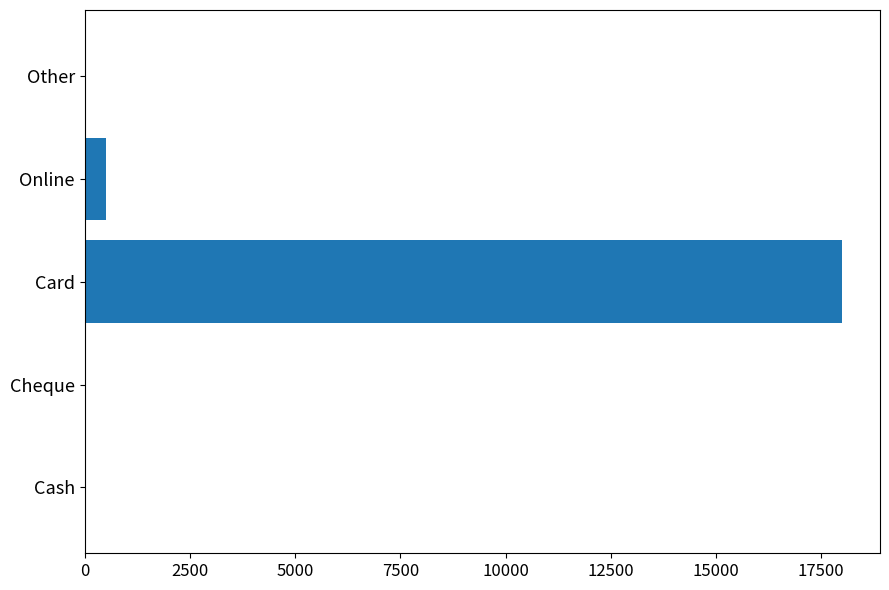

How many series are shown in this chart?

1